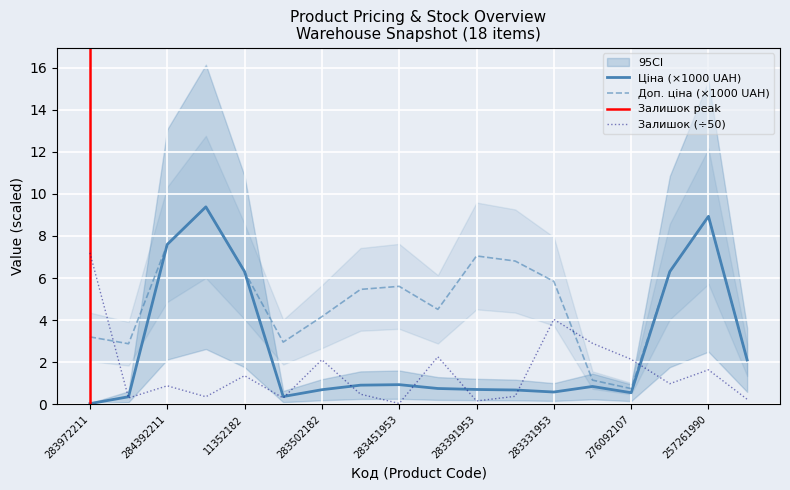

What is the total value across all series at 283502182?

7.0